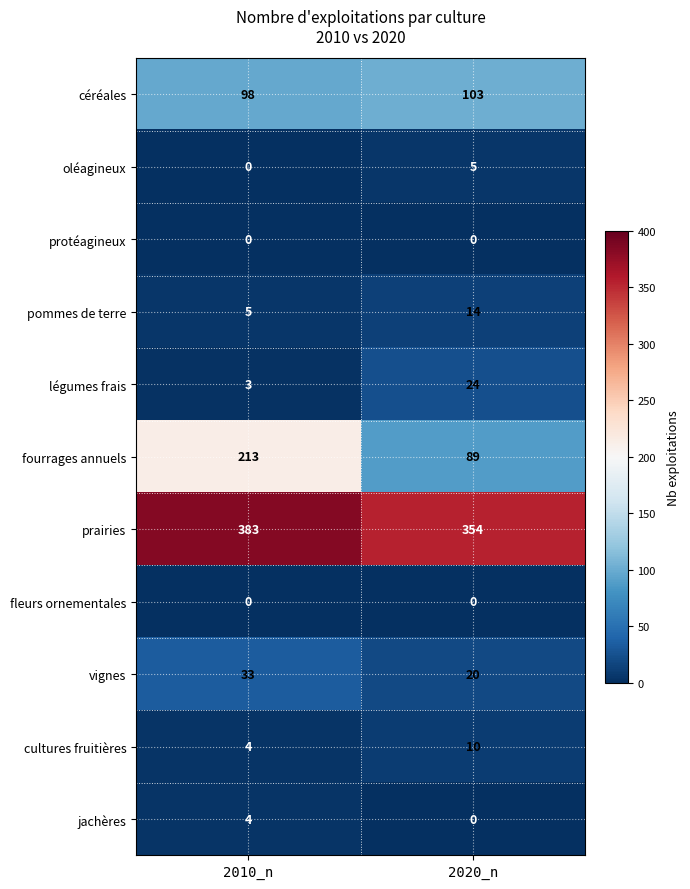

At how many categories does at least one series exceed 309?

2